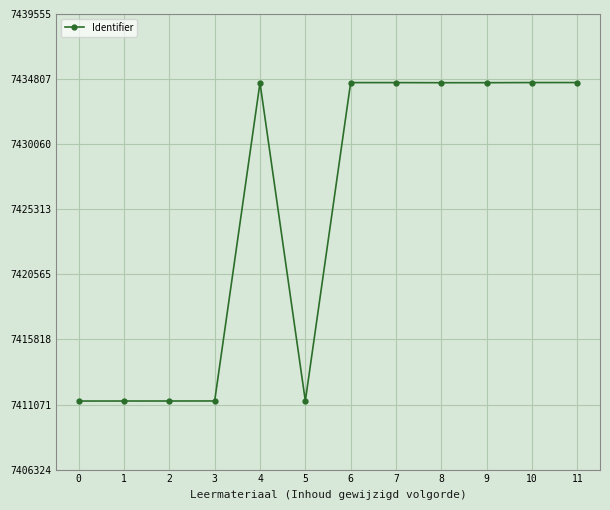

The value at 6 is 7434551. True or false?

True